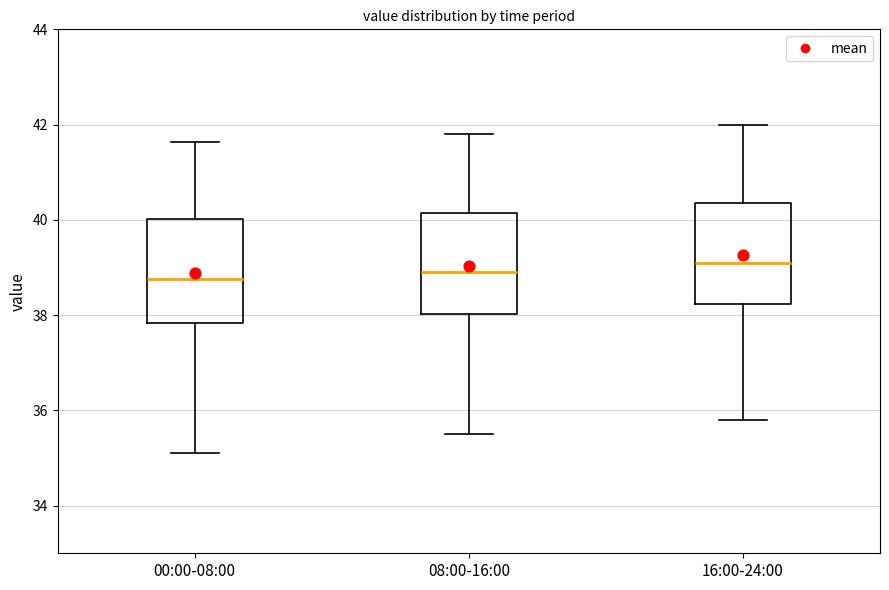

Reading left to right, transcribe this box plot: for each box, give where its median line is, the range the box spans, and where its two whiskers end, as read against the y-axis. The values are not printed on the chart, so give them approximately, as read against the axis.

00:00-08:00: median 38.8, box 37.8 to 40.0, whiskers 35.2 to 41.6
08:00-16:00: median 39.0, box 38.0 to 40.2, whiskers 35.6 to 41.8
16:00-24:00: median 39.2, box 38.2 to 40.4, whiskers 35.8 to 42.0